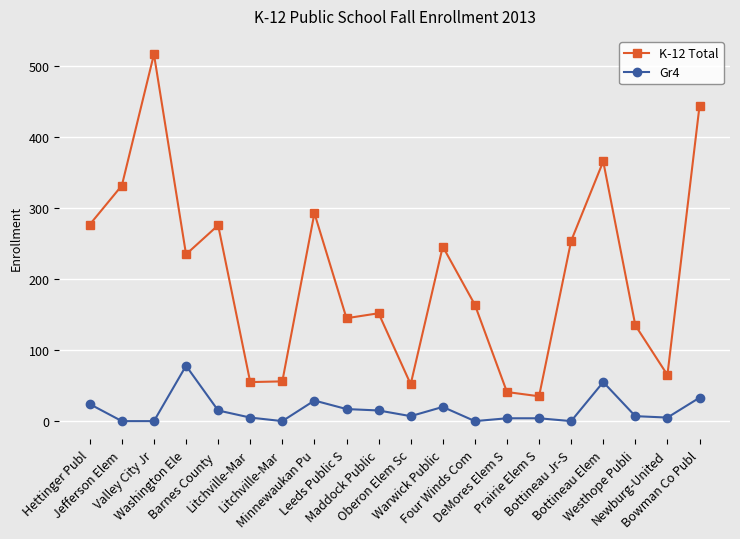

How many data points in K-12 Total are less than 235?

10